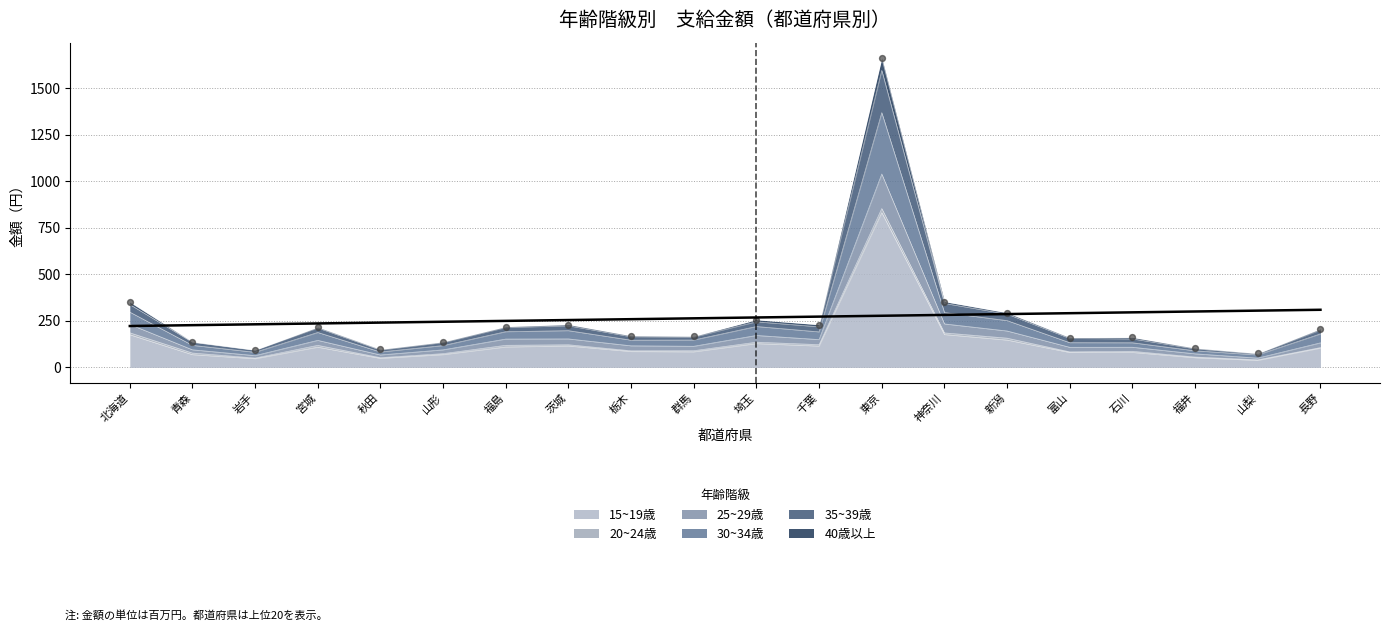

Which series contains the highest Y value?

40歳以上